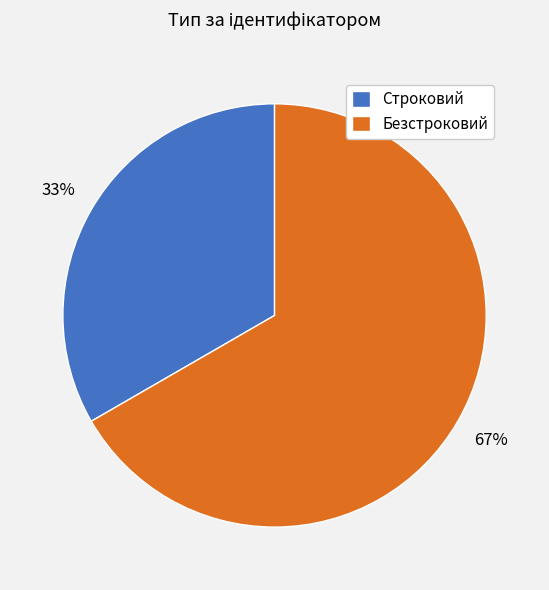

Is it true that Безстроковий is 81% of the pie?

False